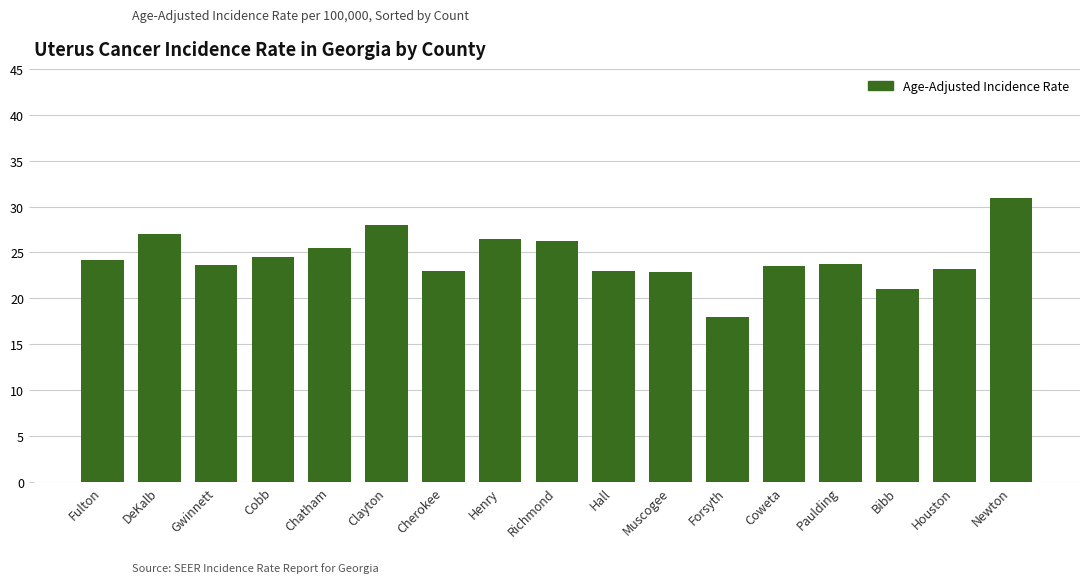

At which category does the chart reach its peak across all series?

Newton